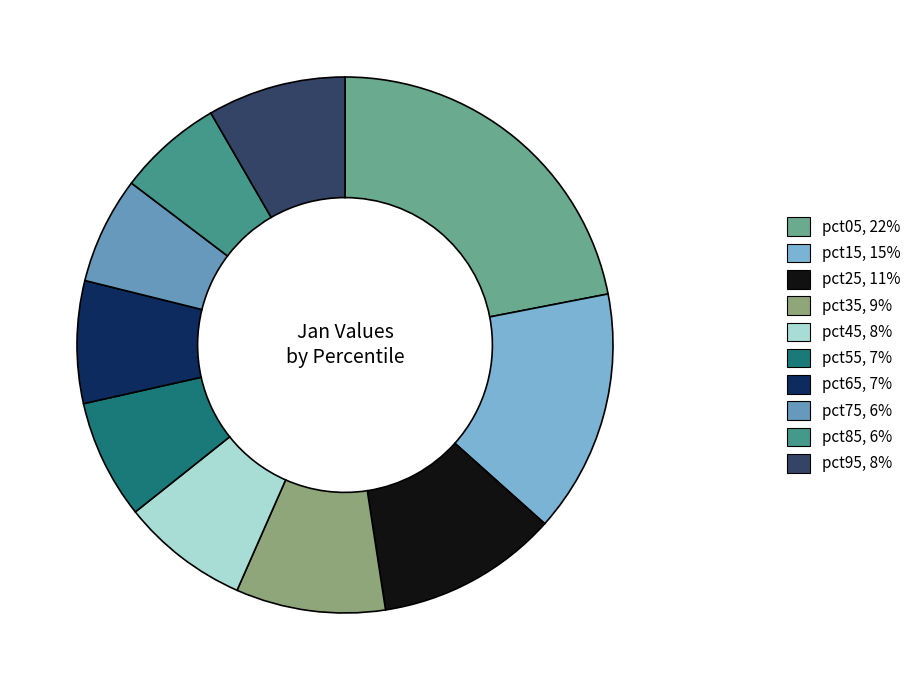

Is it true that pct45 is 8% of the pie?

True